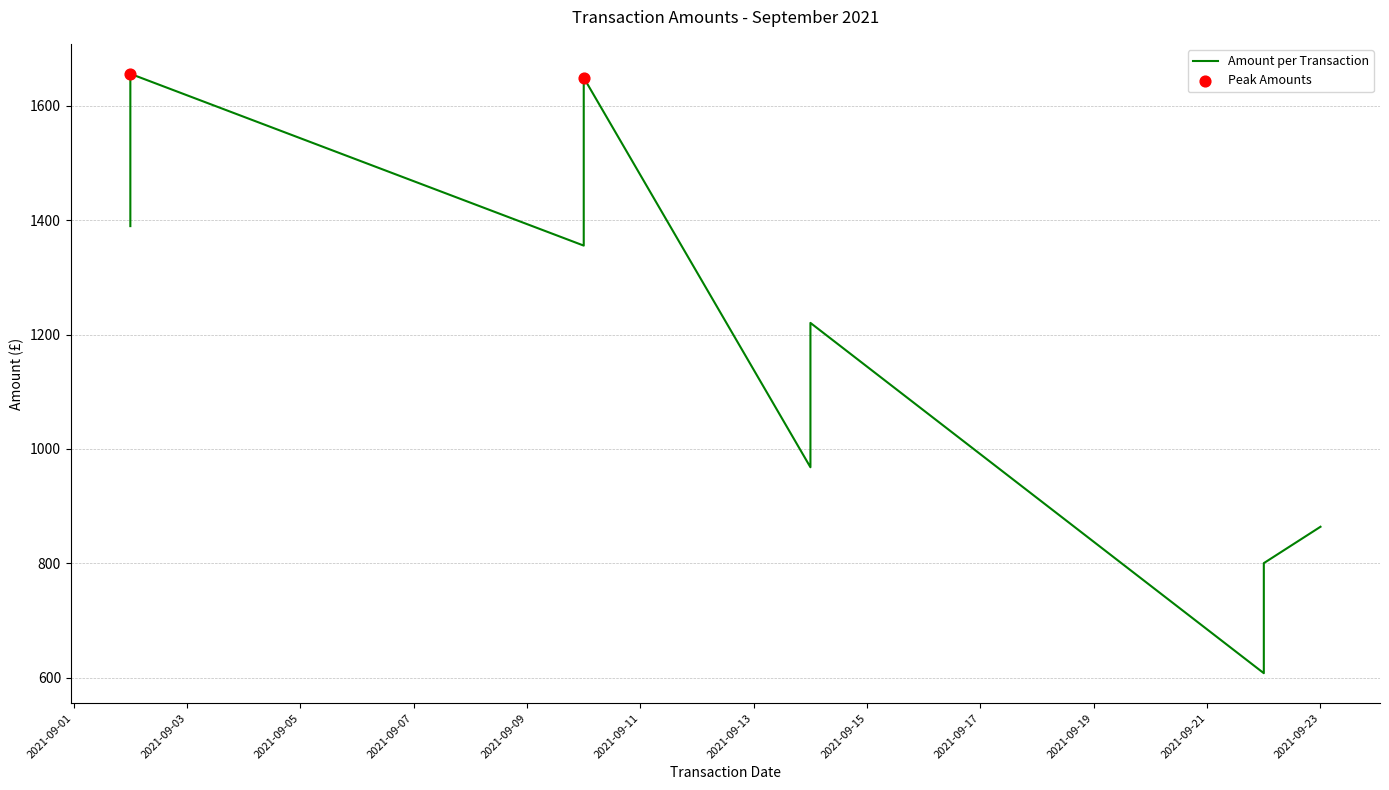

Approximately how many times larger is the value at 22/09/2021 compared to 14/09/2021?

0.5